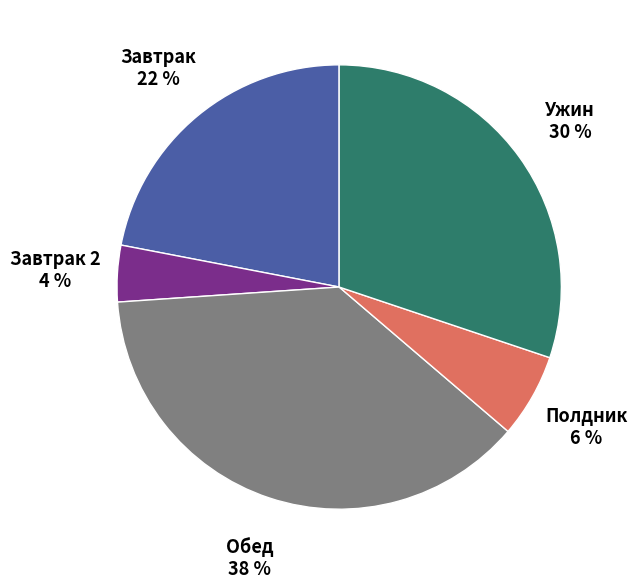

To the nearest percent, what is the difference between the largest and smallest slice percentages?

34%